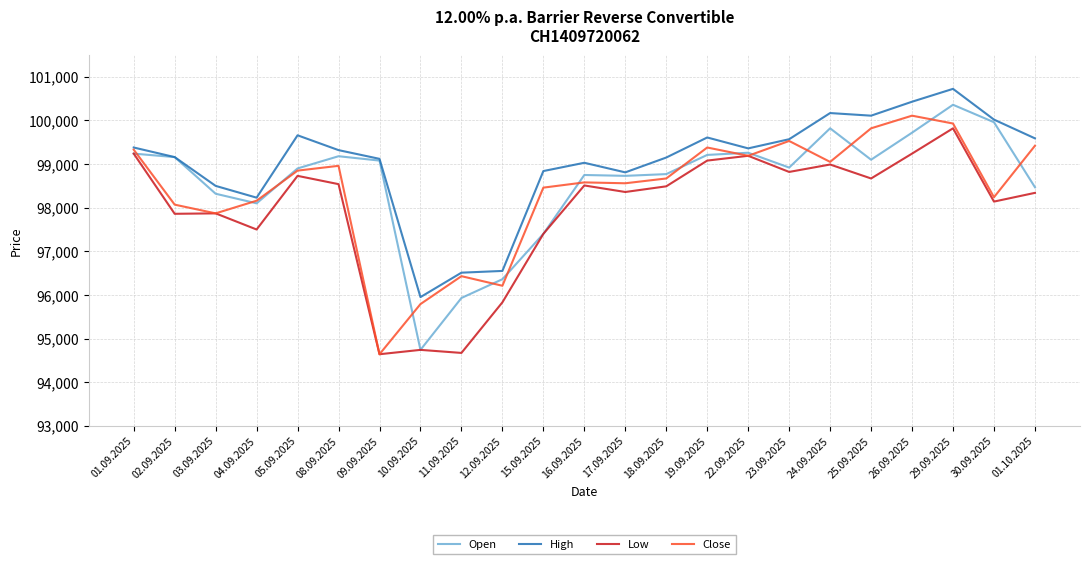

What is the total value across all series at 12.09.2025?

384950